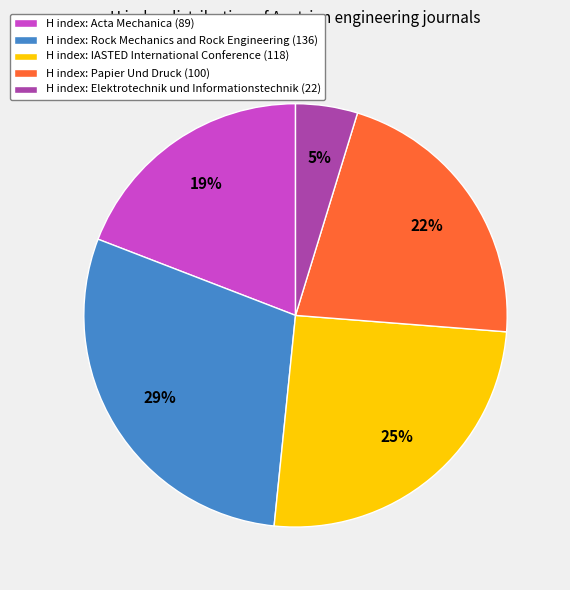

Does any single category account for the majority?

No